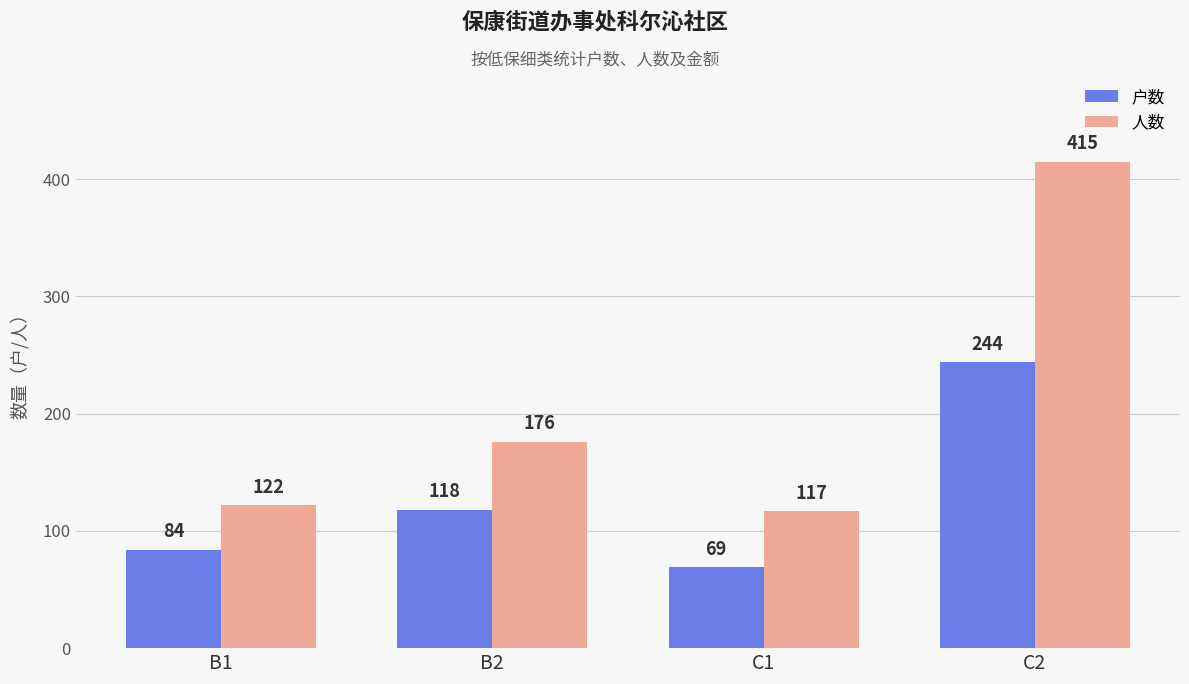

Which series has the largest total across all categories?

人数